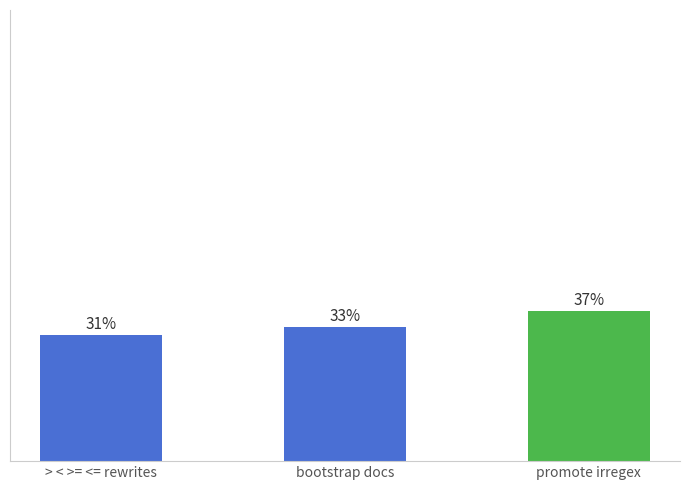

List the labels in order of value, smallest first.

> < >= <= rewrites, bootstrap docs, promote irregex